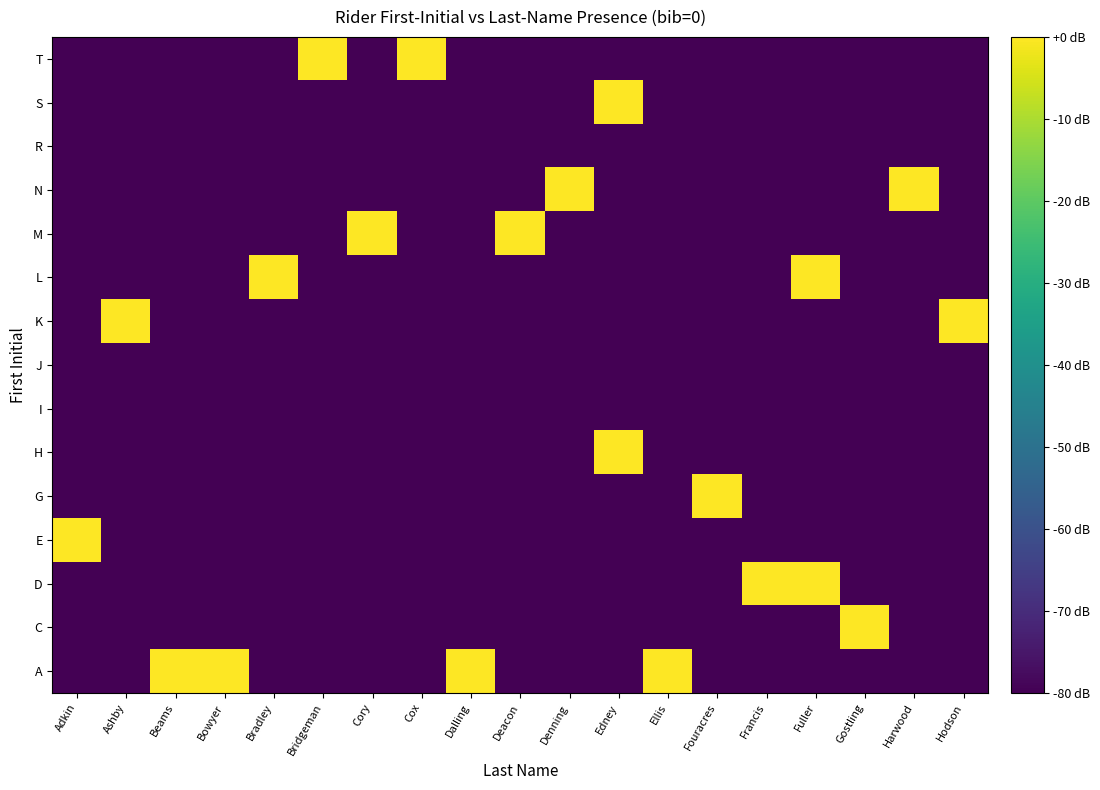

Between Cox and Francis, which is larger?

Cox